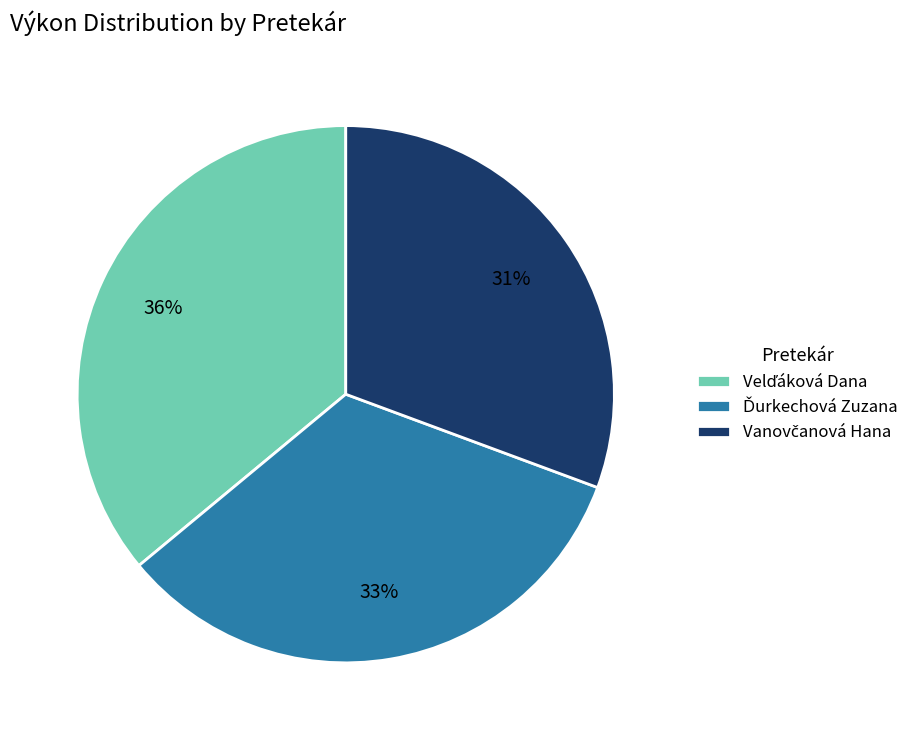

Is there a majority slice in this chart?

No